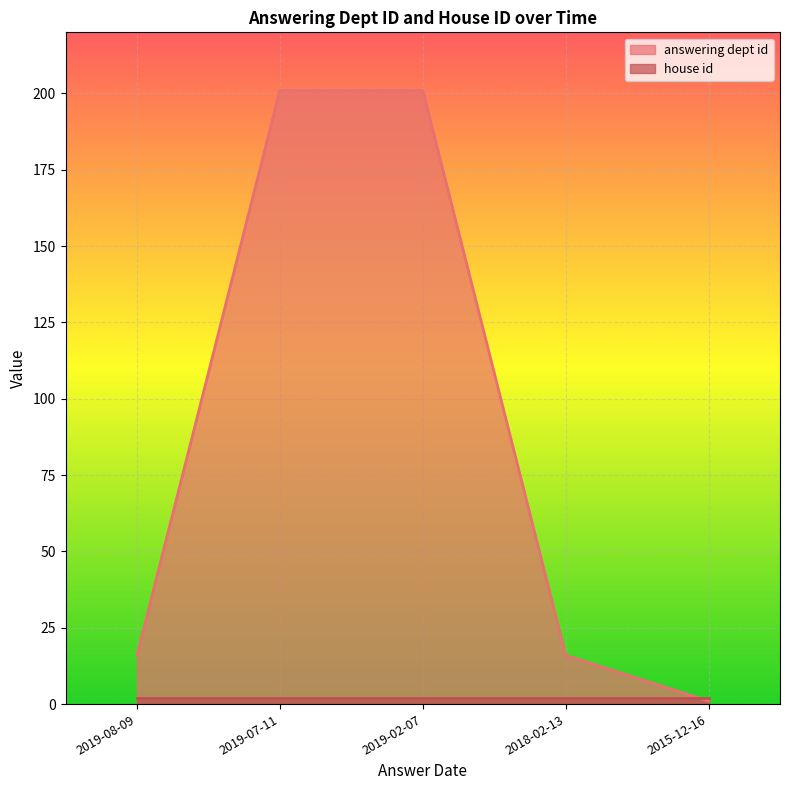

The chart shows a value of 9 at 2018-02-13. True or false?

False